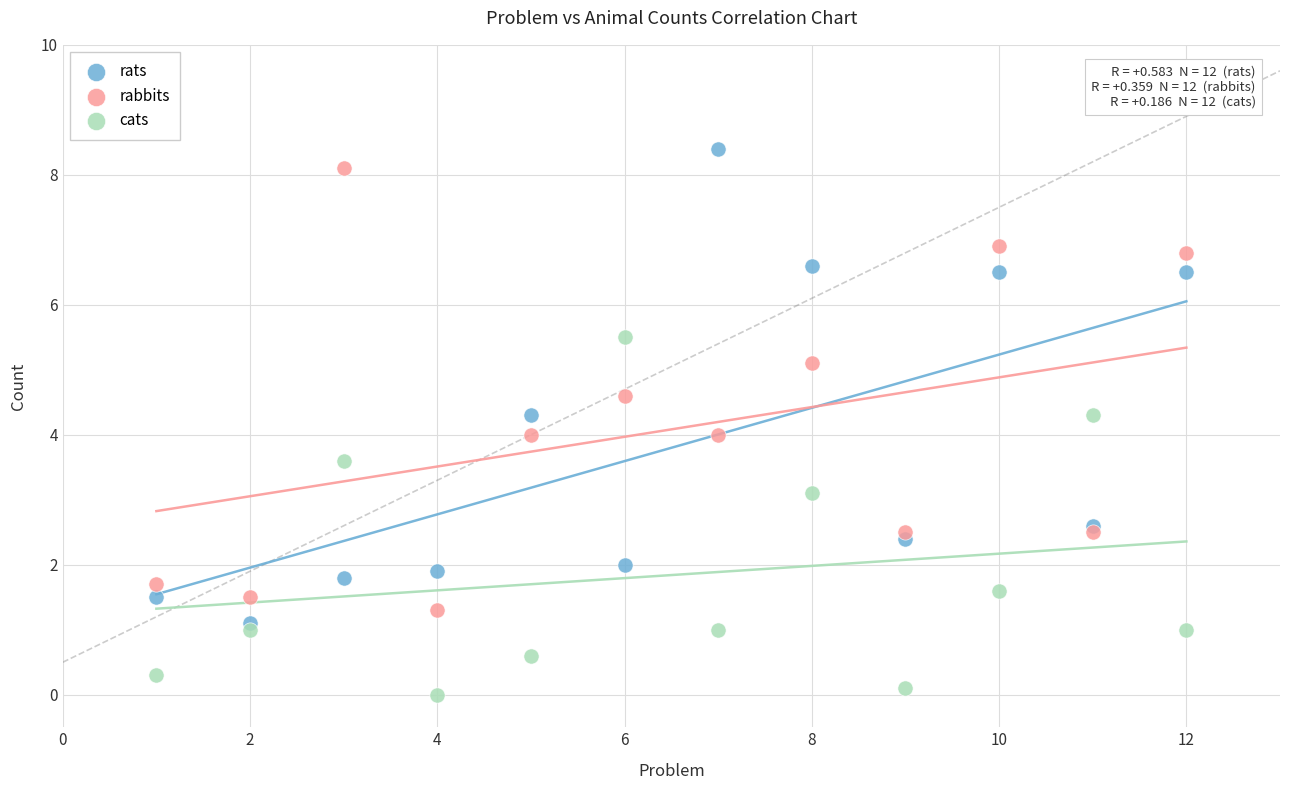

What are all the series names shown in the legend?

rats, rabbits, cats